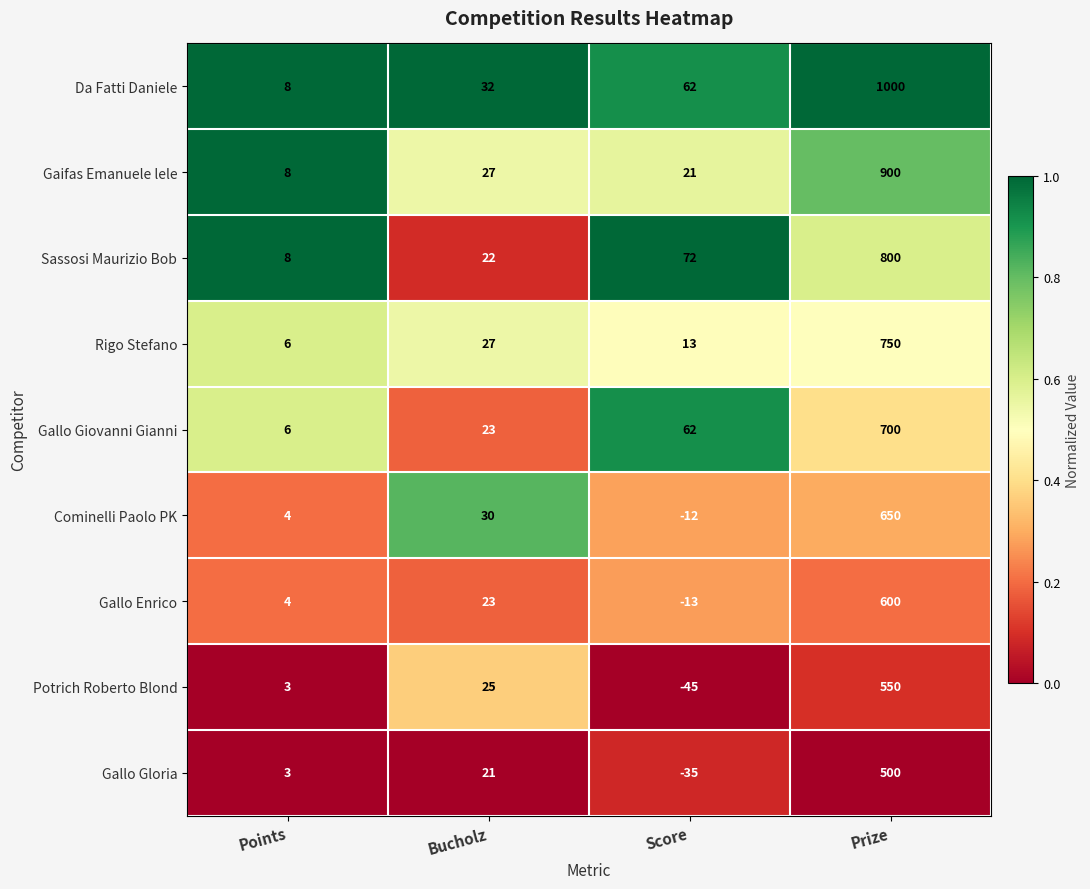

Which series changed the most between Points and Score?

Sassosi Maurizio Bob